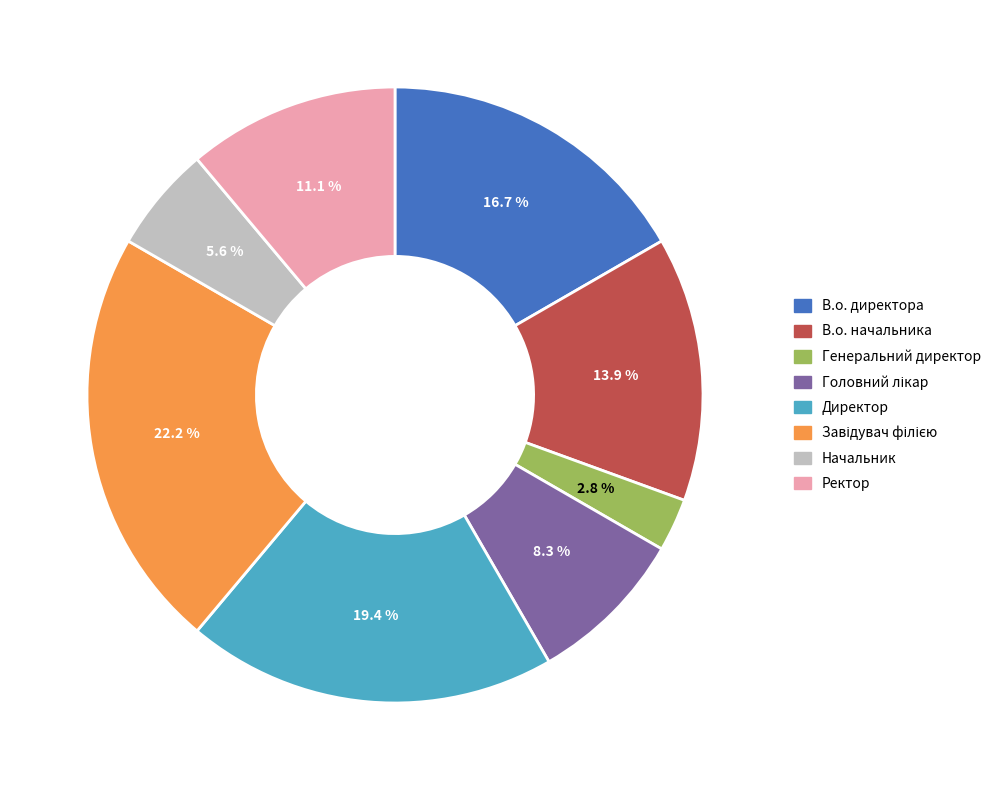

To the nearest percent, what portion does Директор represent?

19%